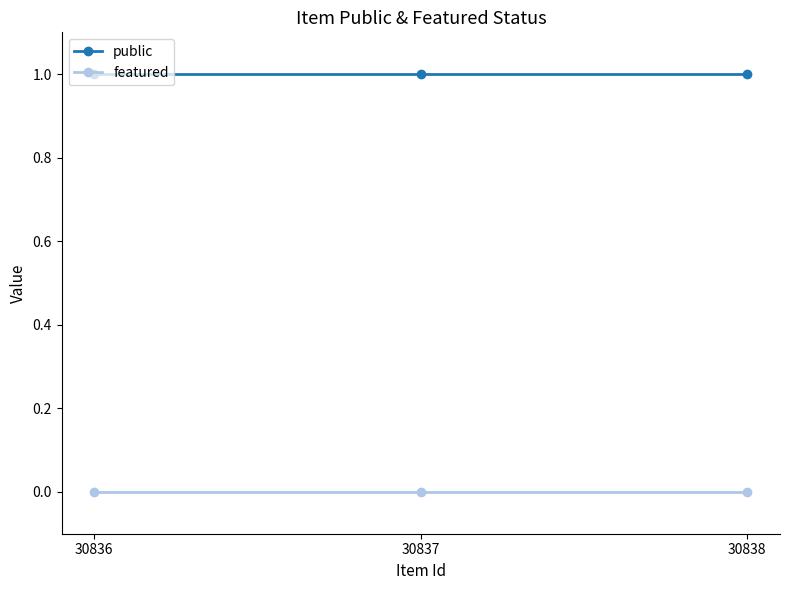

Count the number of categories in the chart.

3